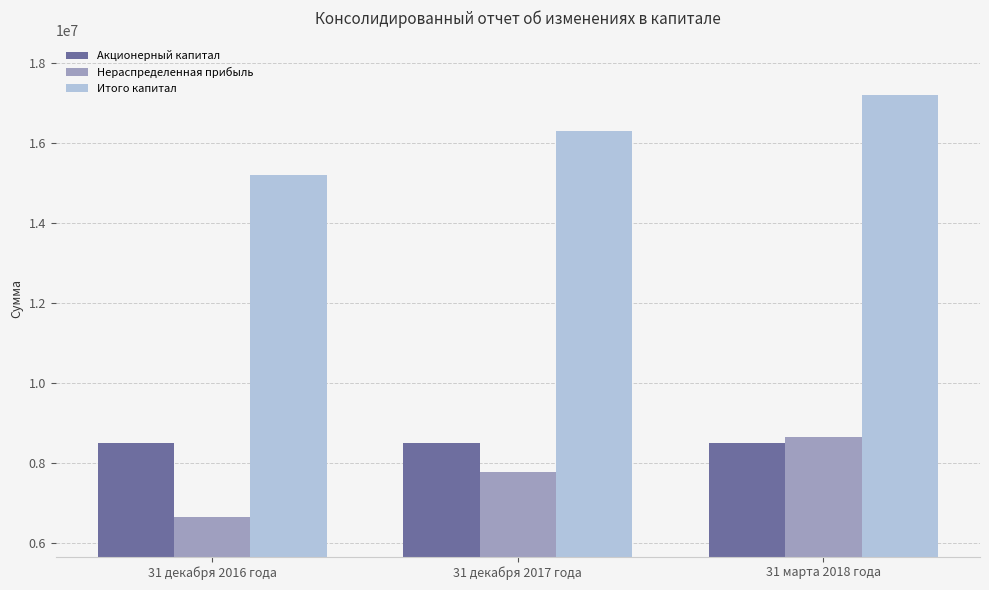

Which series changed the most between 31 декабря 2016 года and 31 марта 2018 года?

Нераспределенная прибыль